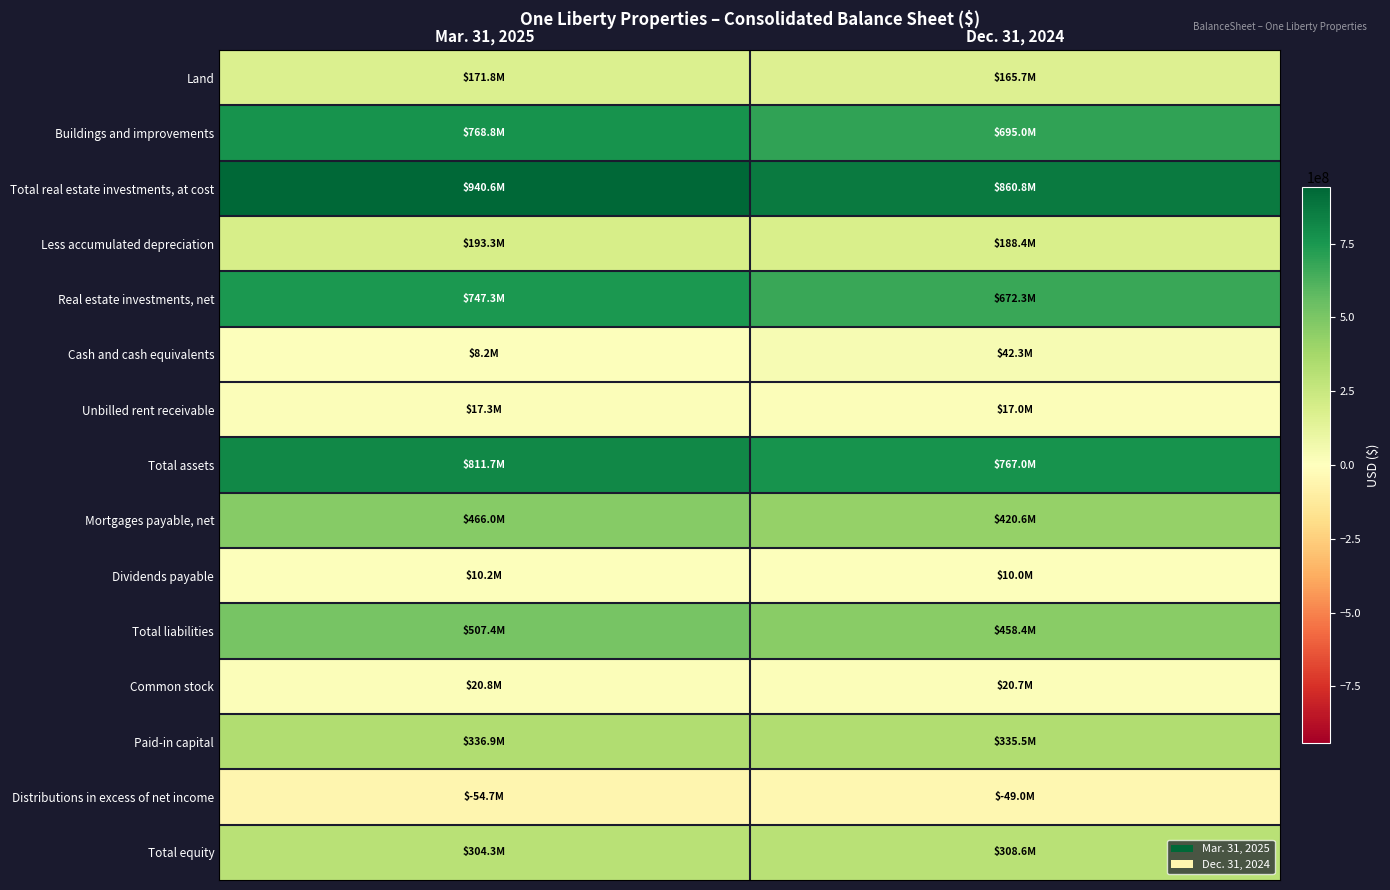

Which label corresponds to the smallest value in the chart?

Mar. 31, 2025